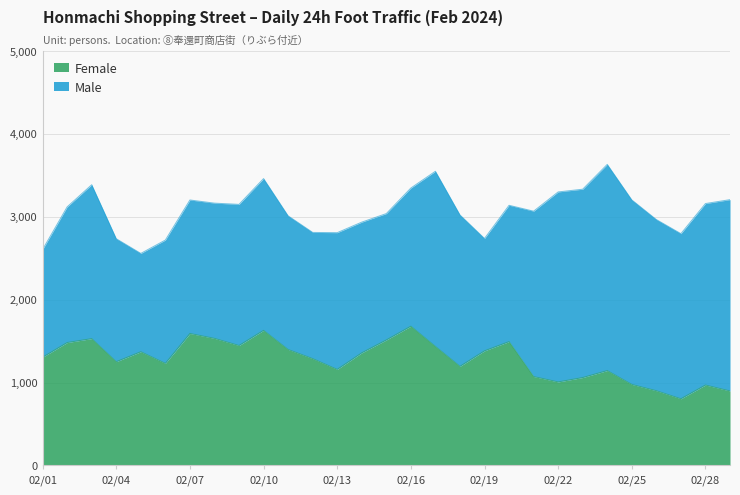

Rank the categories by value from lowest to highest.

02/27, 02/29, 02/26, 02/28, 02/25, 02/22, 02/23, 02/21, 02/24, 02/13, 02/18, 02/06, 02/04, 02/12, 02/01, 02/14, 02/05, 02/19, 02/11, 02/17, 02/09, 02/02, 02/20, 02/15, 02/03, 02/08, 02/07, 02/10, 02/16